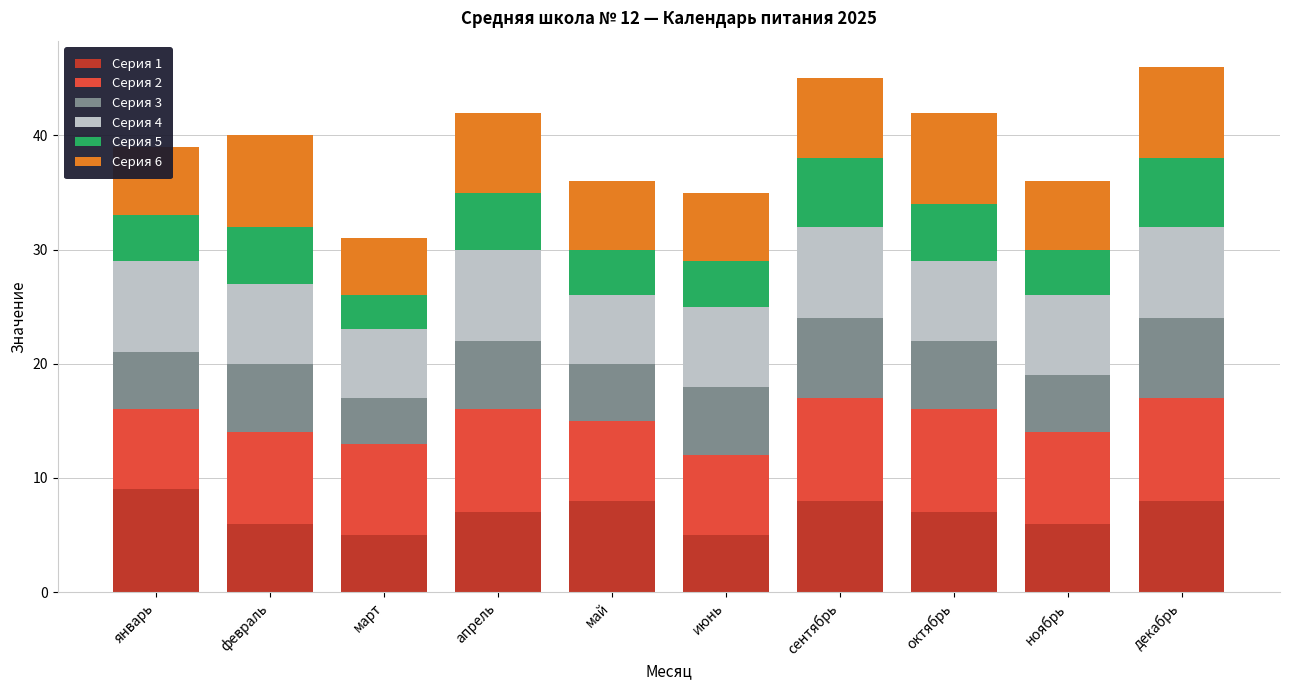

What is the maximum value for Серия 1?

9